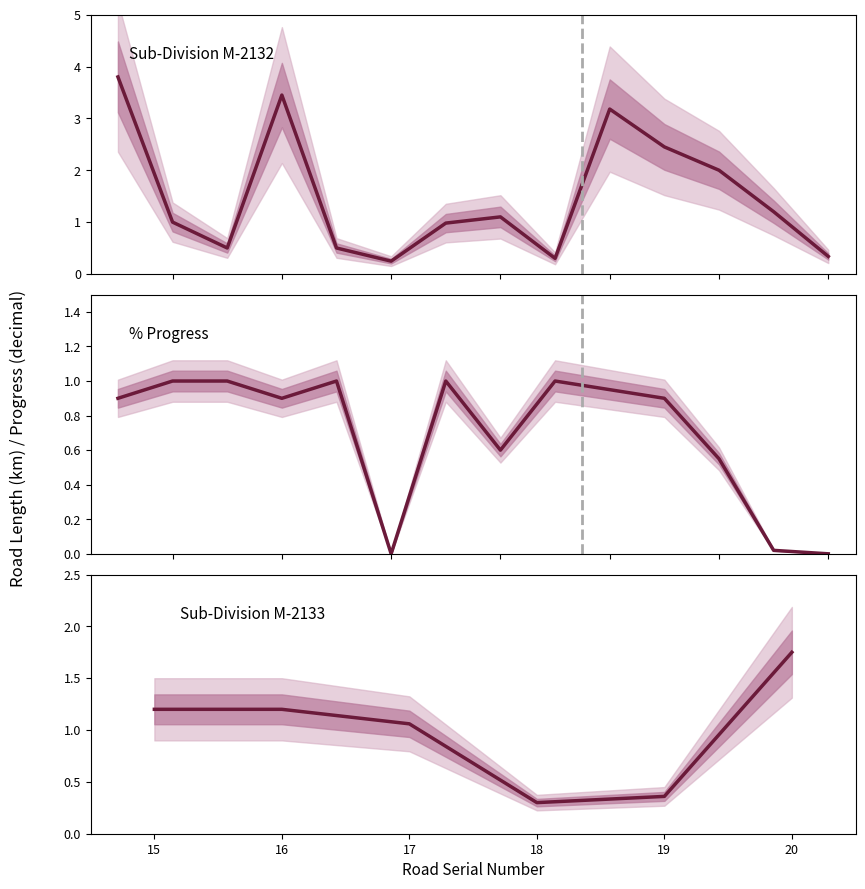

At which category does Length of Road reach its first local peak?

4